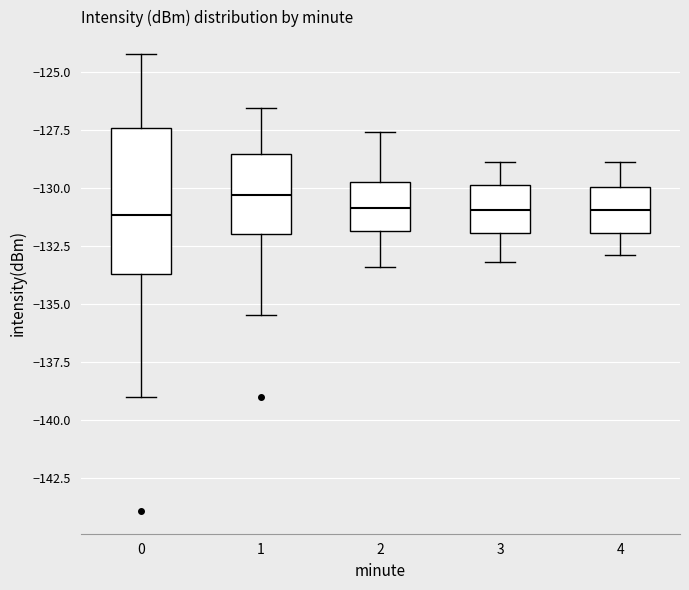

Where does the median line of the box at x = 3 sit on the y-axis? The values are not printed on the chart, so give them approximately, as read against the axis.

-131.0